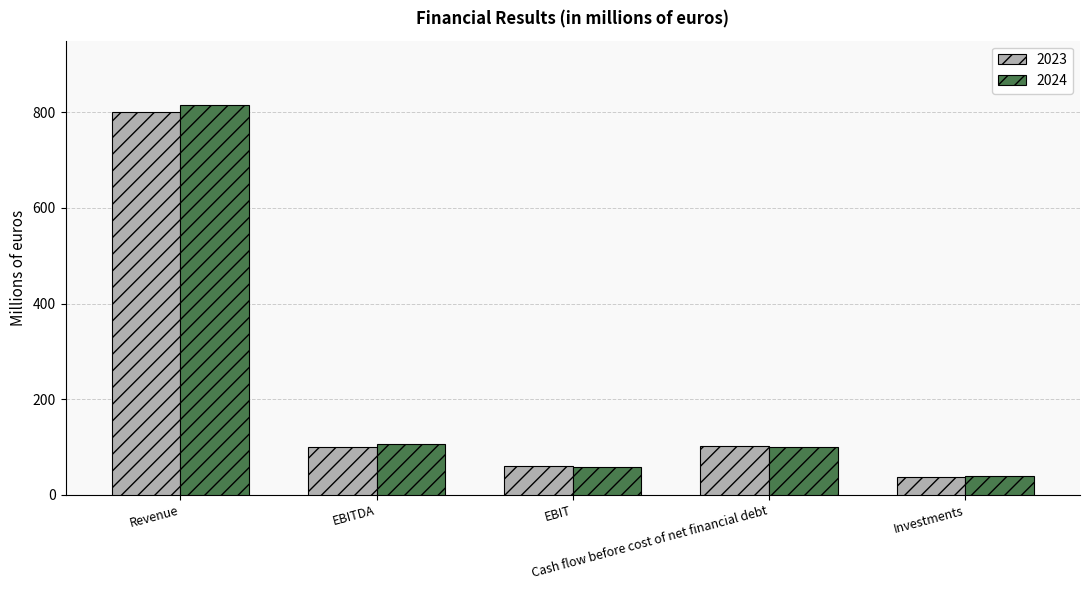

Is it true that 2024 equals 106 at EBITDA?

True